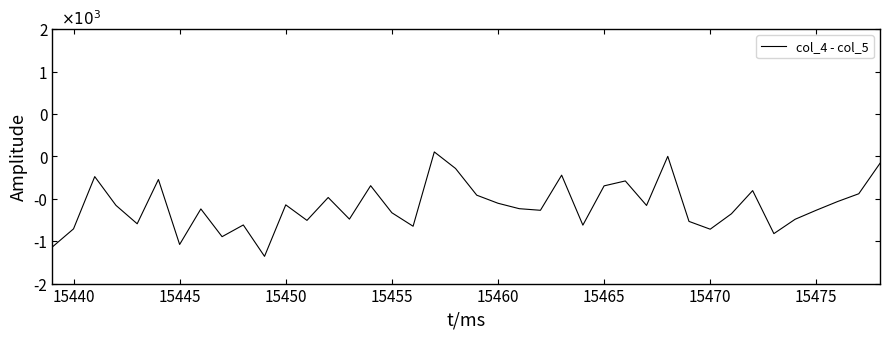

What is the maximum value shown in the chart?

52